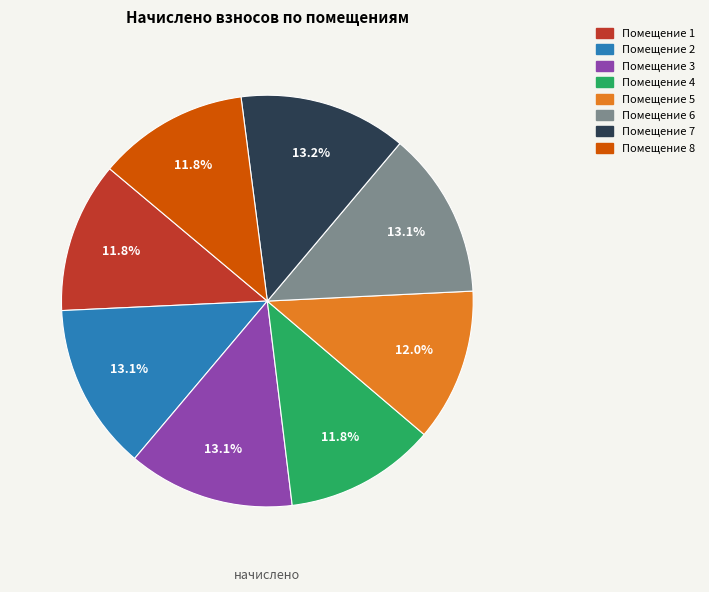

Is there a majority slice in this chart?

No